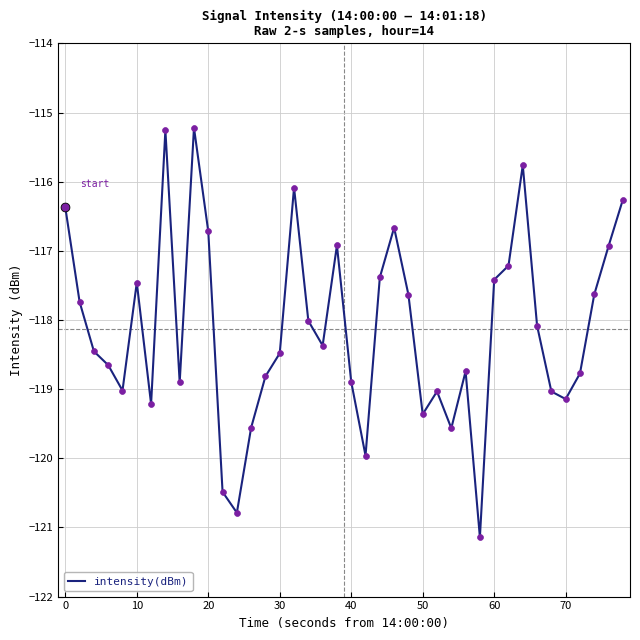

What is the maximum value shown in the chart?

-115.2